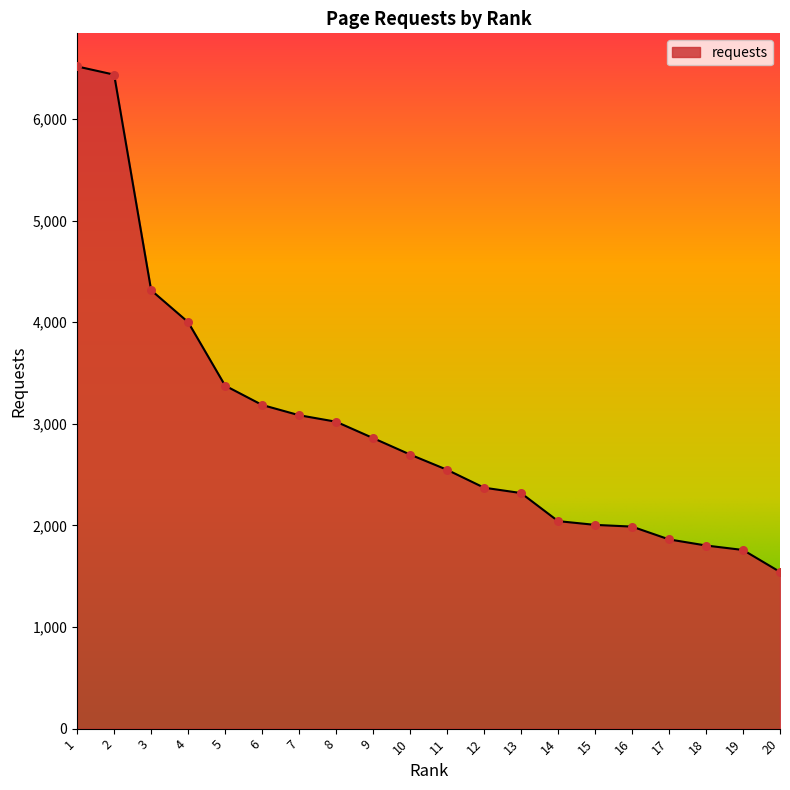

Which has a higher value, 1 or 3?

1